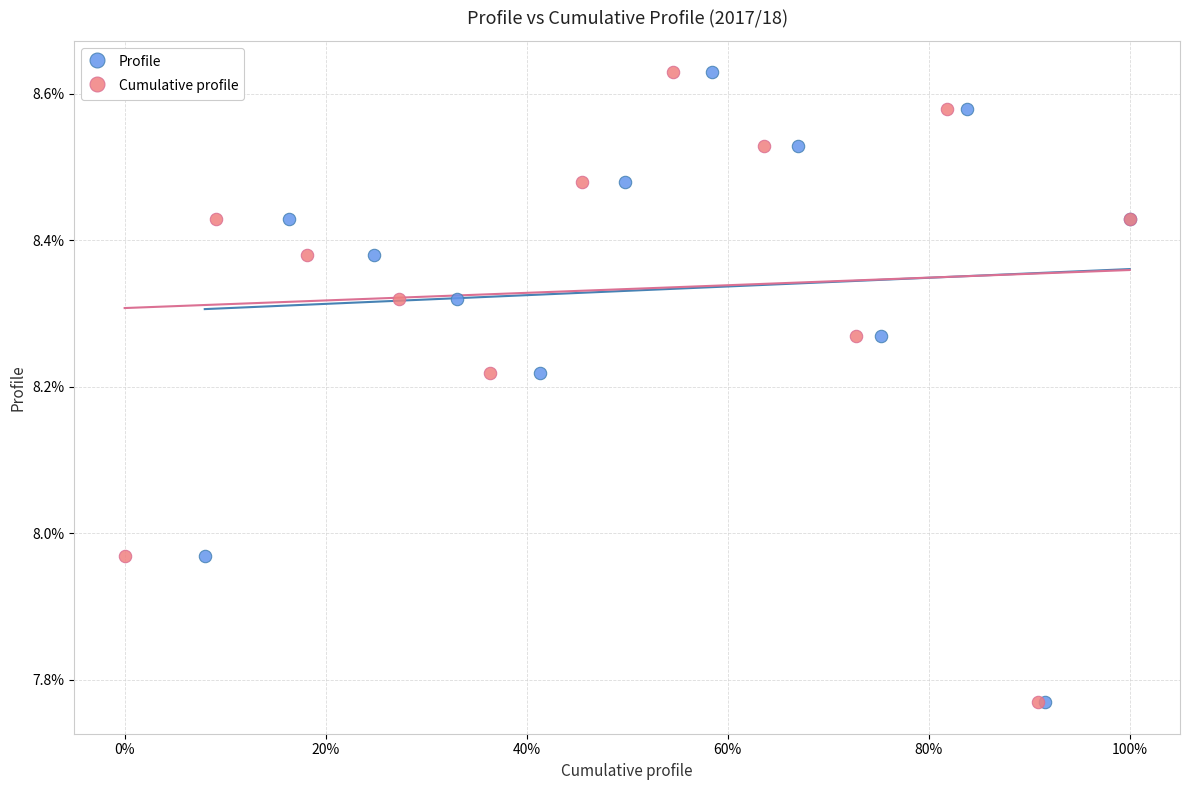

What are all the series names shown in the legend?

Profile, Cumulative profile